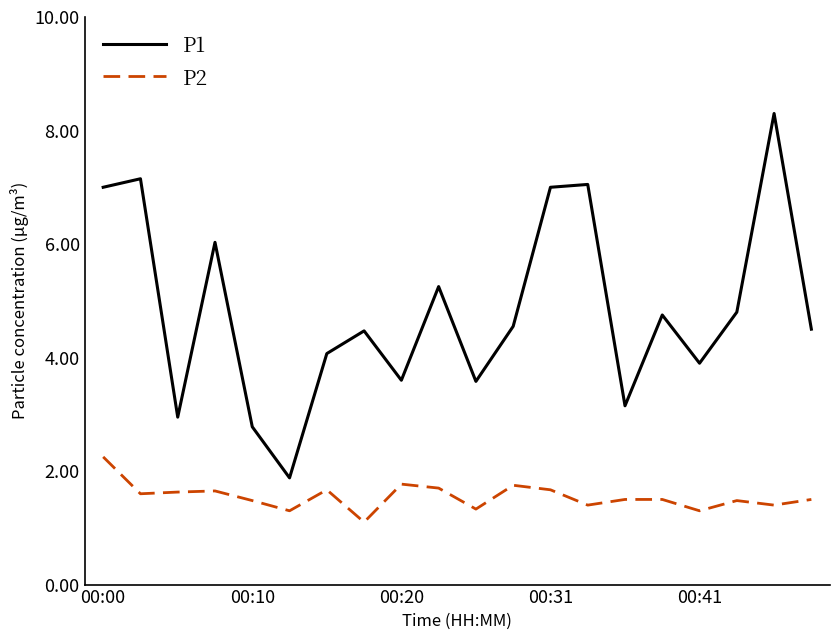

List the series in order of their peak value, lowest first.

P2, P1